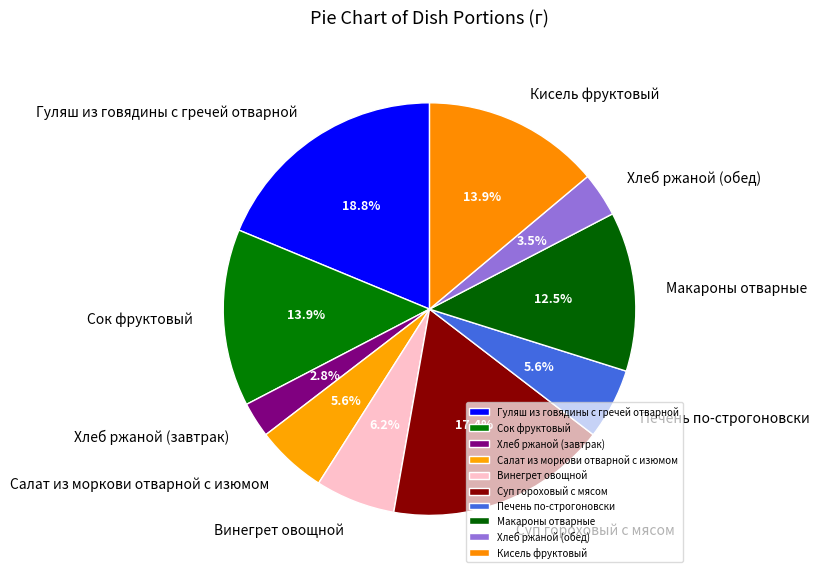

Does any single category account for the majority?

No